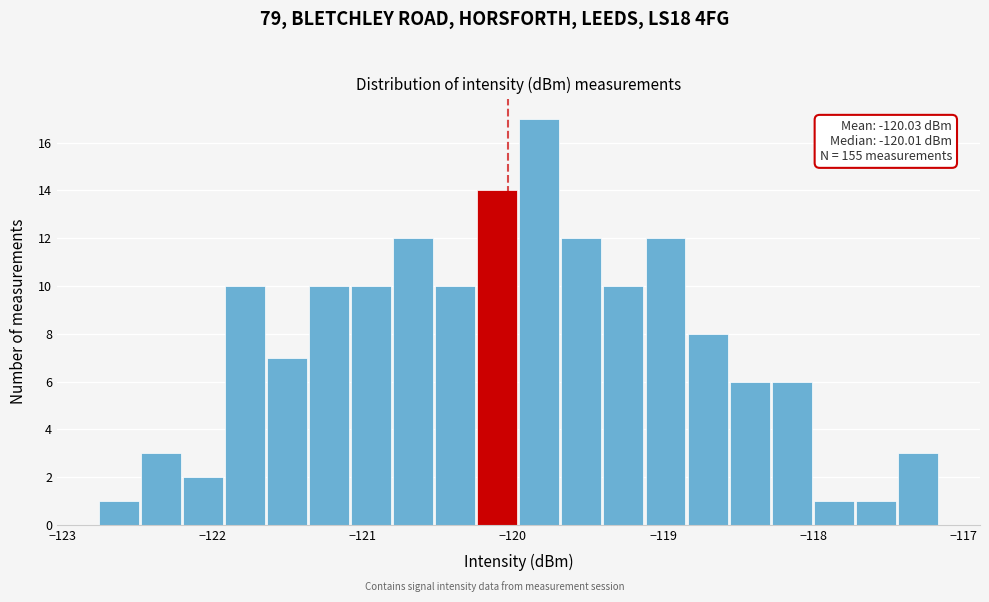

Read against the x-axis, roughly where is the centre of the tallest bar?

-119.8